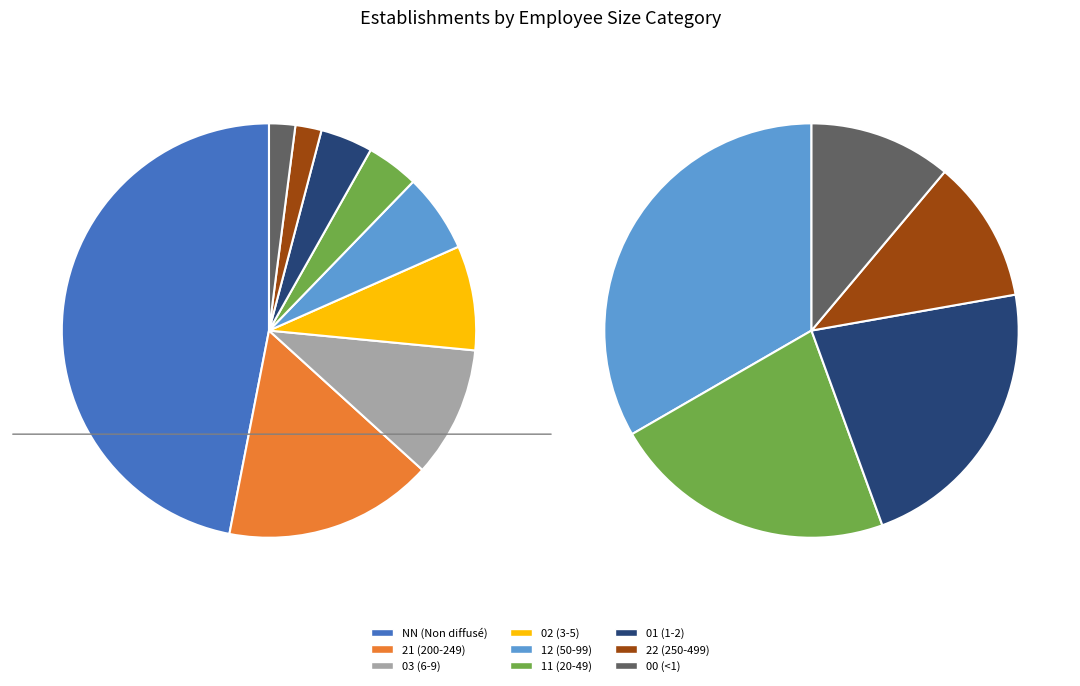

To the nearest percent, what is the difference between the largest and smallest slice percentages?

45%